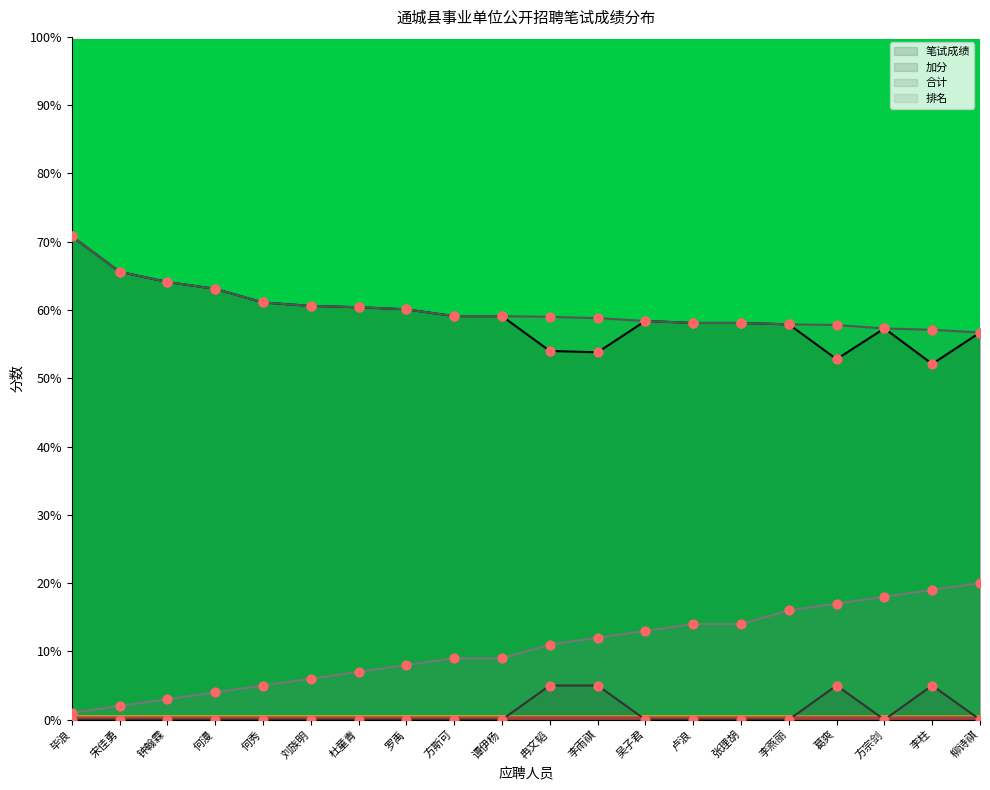

At which category is the sum across all series the highest?

毕浪